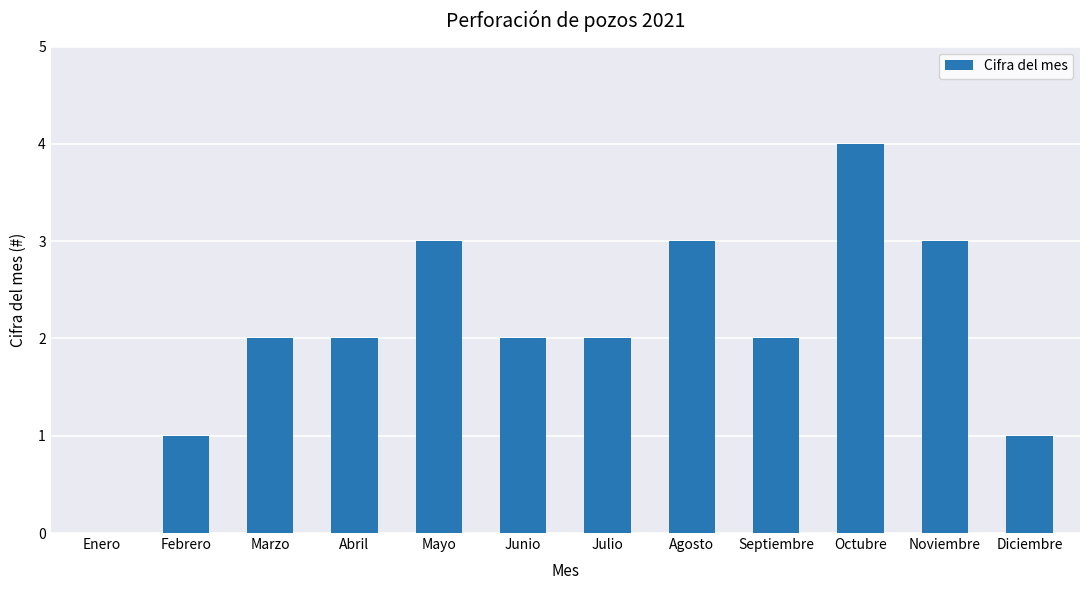

What is the approximate value at Octubre?

4